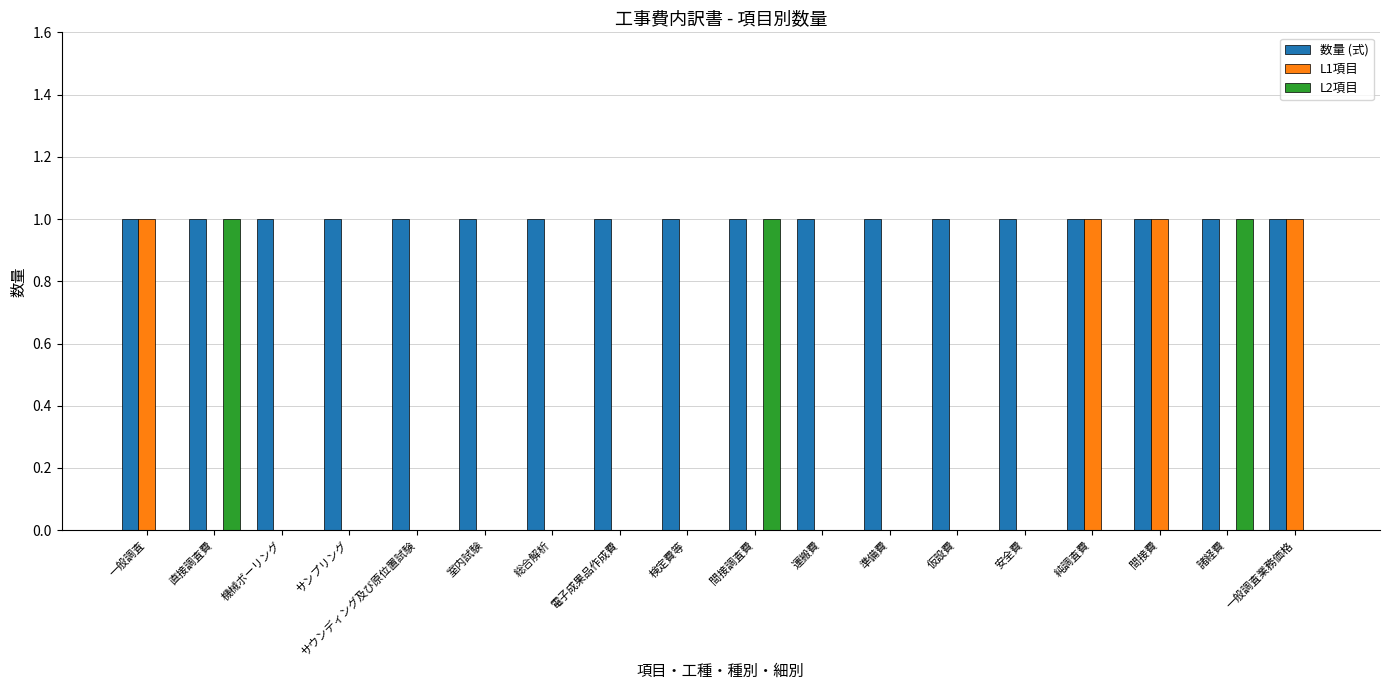

What are all the series names shown in the legend?

数量 (式), L1項目, L2項目